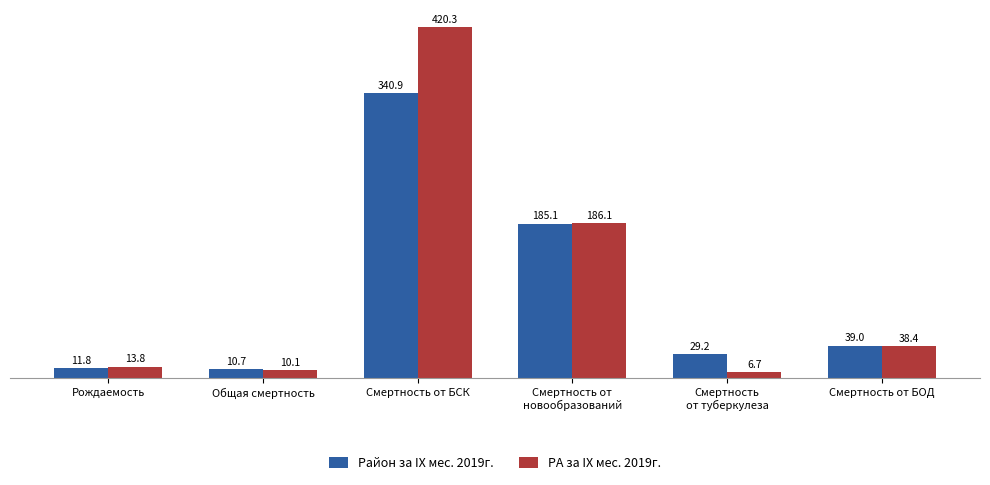

Which series has the widest spread of values?

РА за IX мес. 2019г.